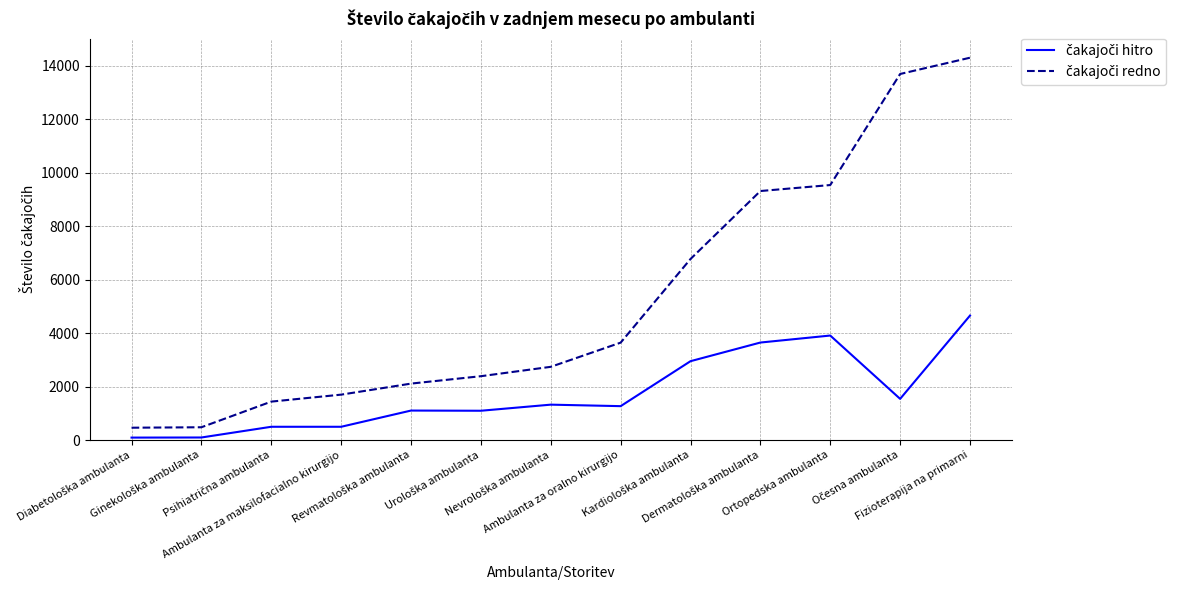

Reading left to right, list all the values displayed in this chart.

čakajoči hitro: Diabetološka ambulanta=91	Ginekološka ambulanta=95	Psihiatrična ambulanta=496	Ambulanta za maksilofacialno kirurgijo=496	Revmatološka ambulanta=1103	Urološka ambulanta=1096	Nevrološka ambulanta=1324	Ambulanta za oralno kirurgijo=1268	Kardiološka ambulanta=2951	Dermatološka ambulanta=3649	Ortopedska ambulanta=3911	Očesna ambulanta=1541	Fizioterapija na primarni=4658
čakajoči redno: Diabetološka ambulanta=461	Ginekološka ambulanta=478	Psihiatrična ambulanta=1438	Ambulanta za maksilofacialno kirurgijo=1699	Revmatološka ambulanta=2112	Urološka ambulanta=2389	Nevrološka ambulanta=2740	Ambulanta za oralno kirurgijo=3645	Kardiološka ambulanta=6776	Dermatološka ambulanta=9320	Ortopedska ambulanta=9544	Očesna ambulanta=13701	Fizioterapija na primarni=14310